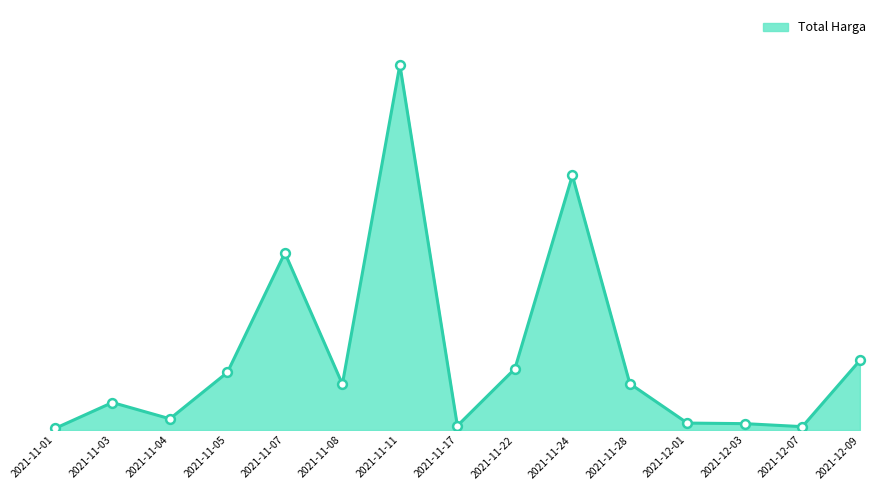

Between 2021-11-17 and 2021-12-01, which is larger?

2021-12-01